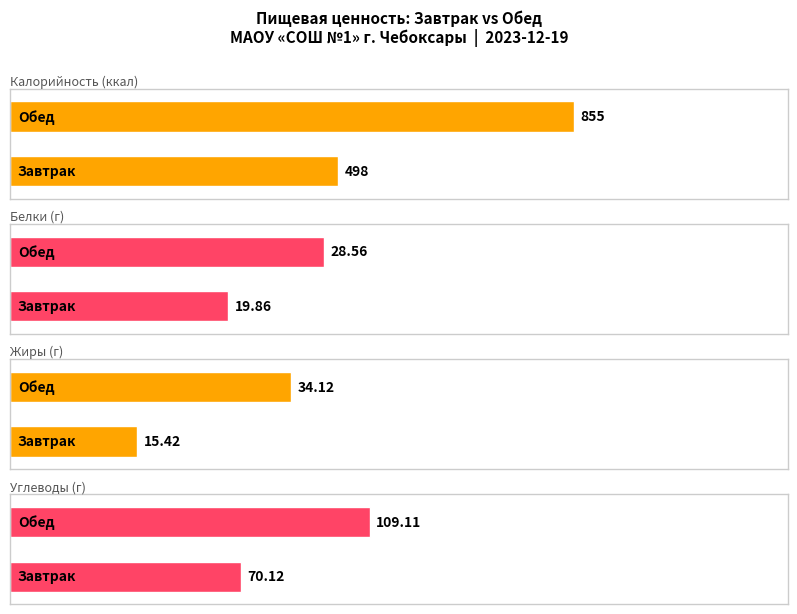

What is the sum of the Жиры values at Обед and Завтрак?

49.5